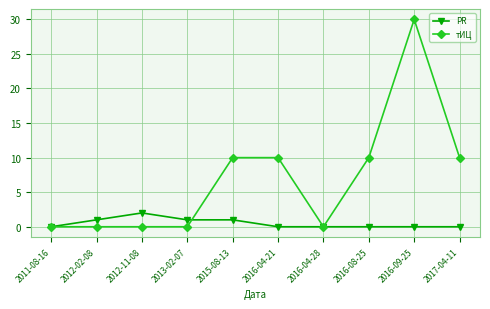

Reading left to right, what are all the values shown in this chart?

PR: 0	1	2	1	1	0	0	0	0	0
тИЦ: 0	0	0	0	10	10	0	10	30	10